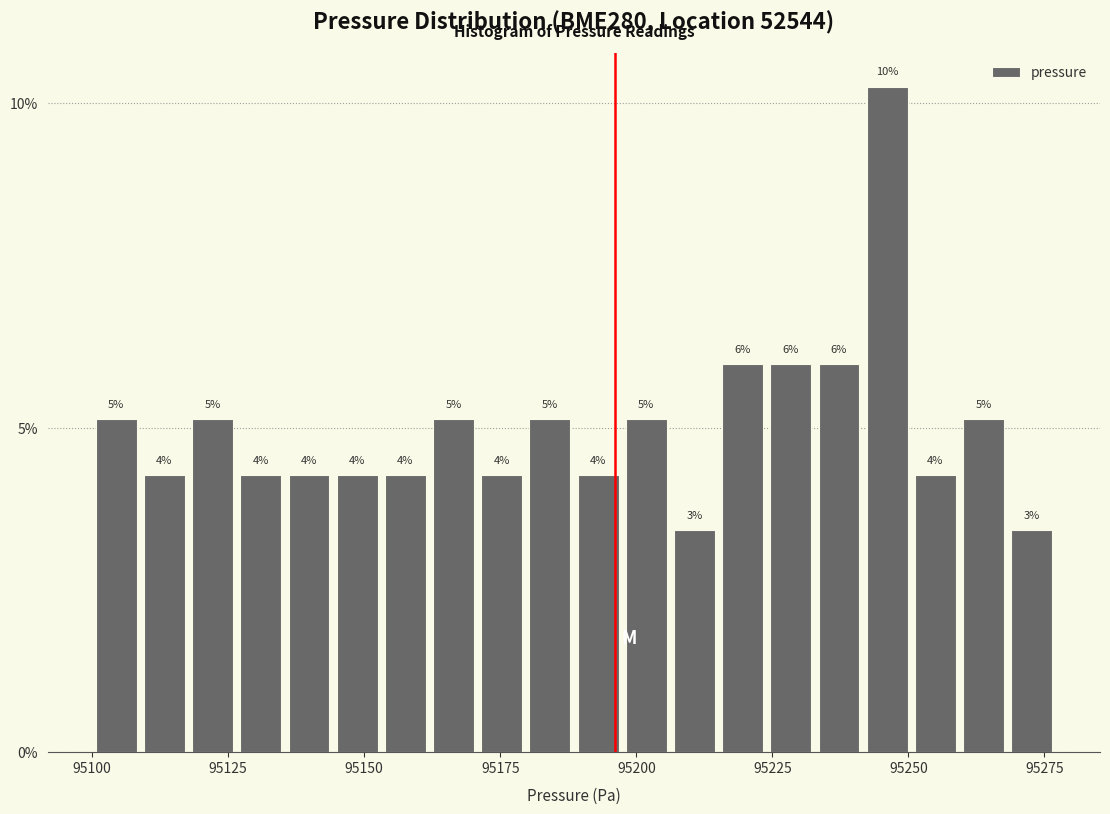

Around what value on the x-axis is the tallest bar? Give the approximate position of its centre, as read against the axis.

95245